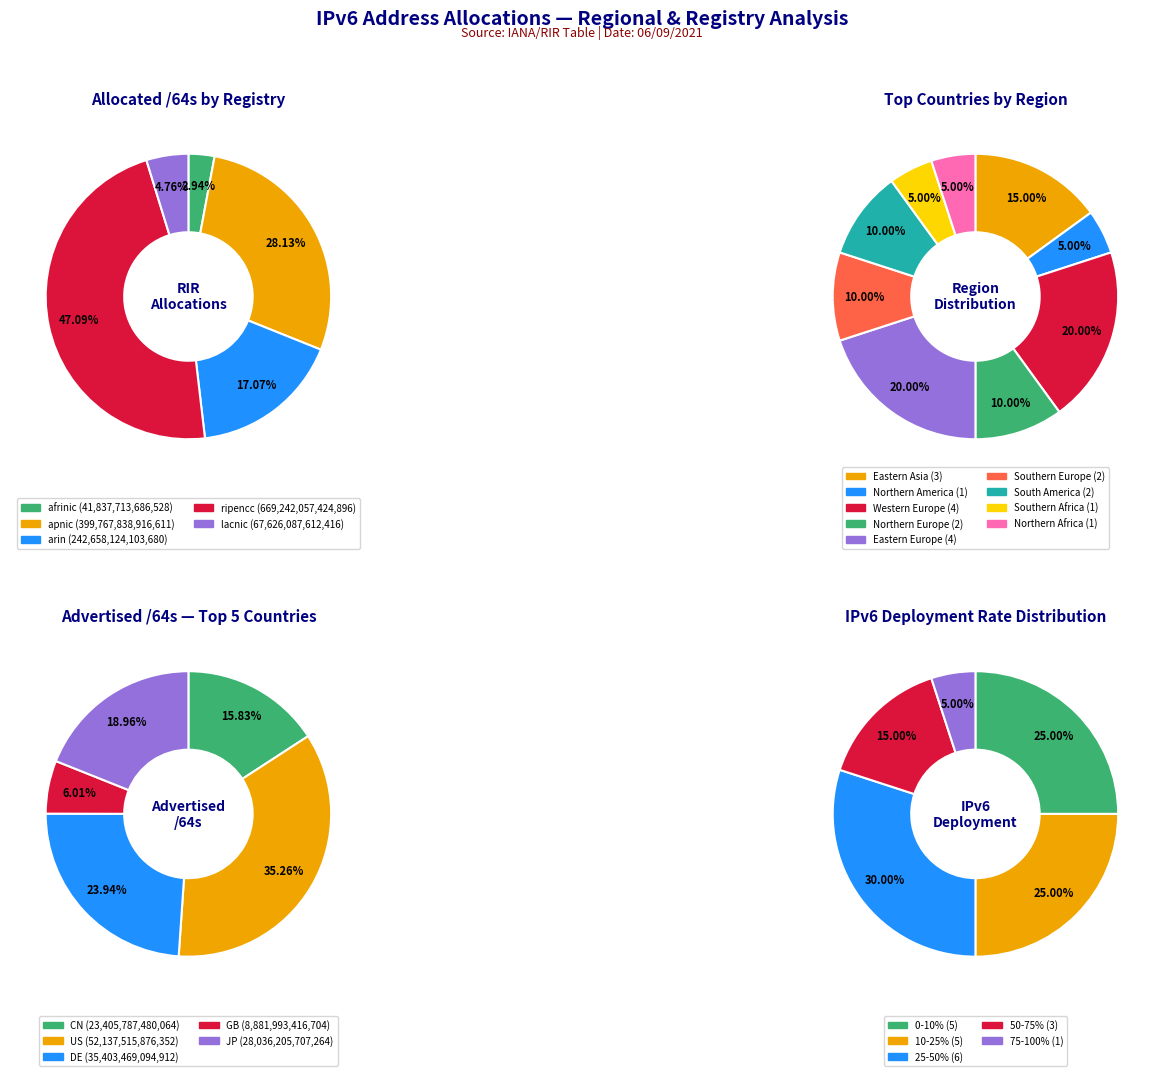

True or false: Asia accounts for 15% of the total.

False